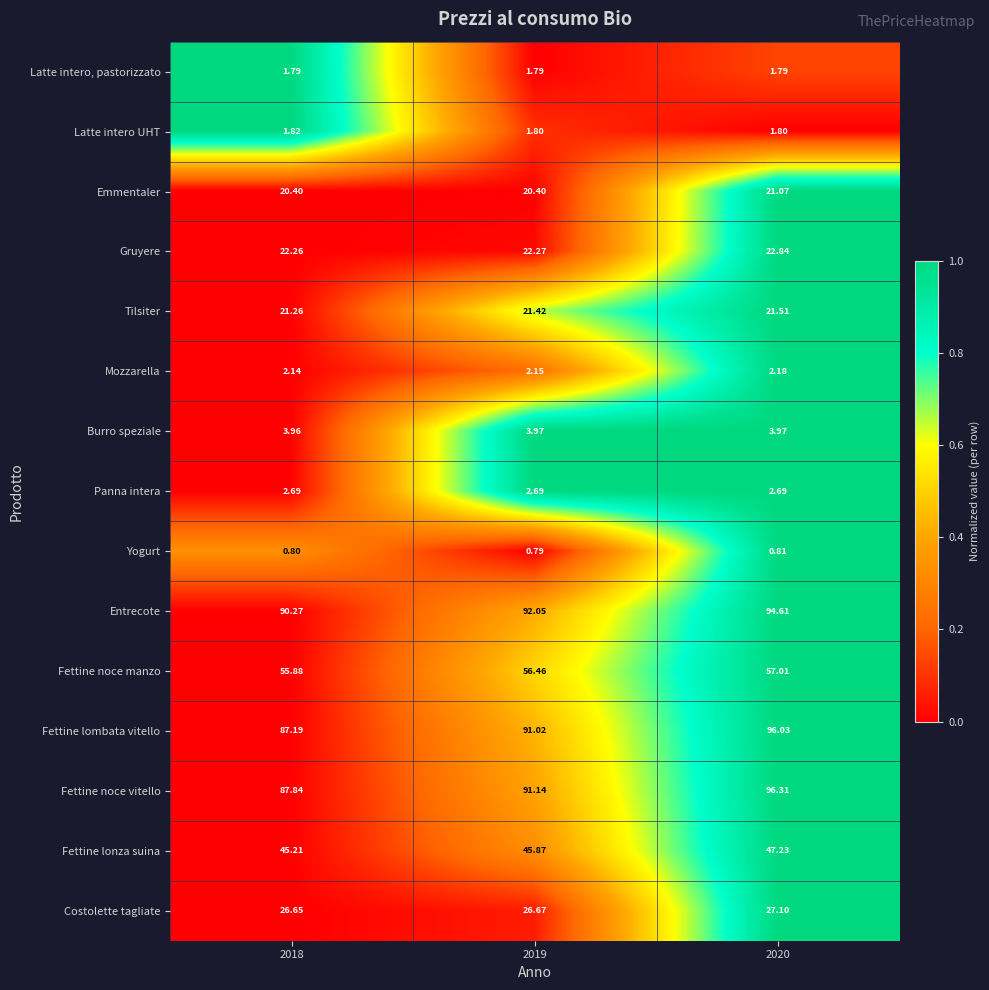

At how many categories does at least one series exceed 0?

3